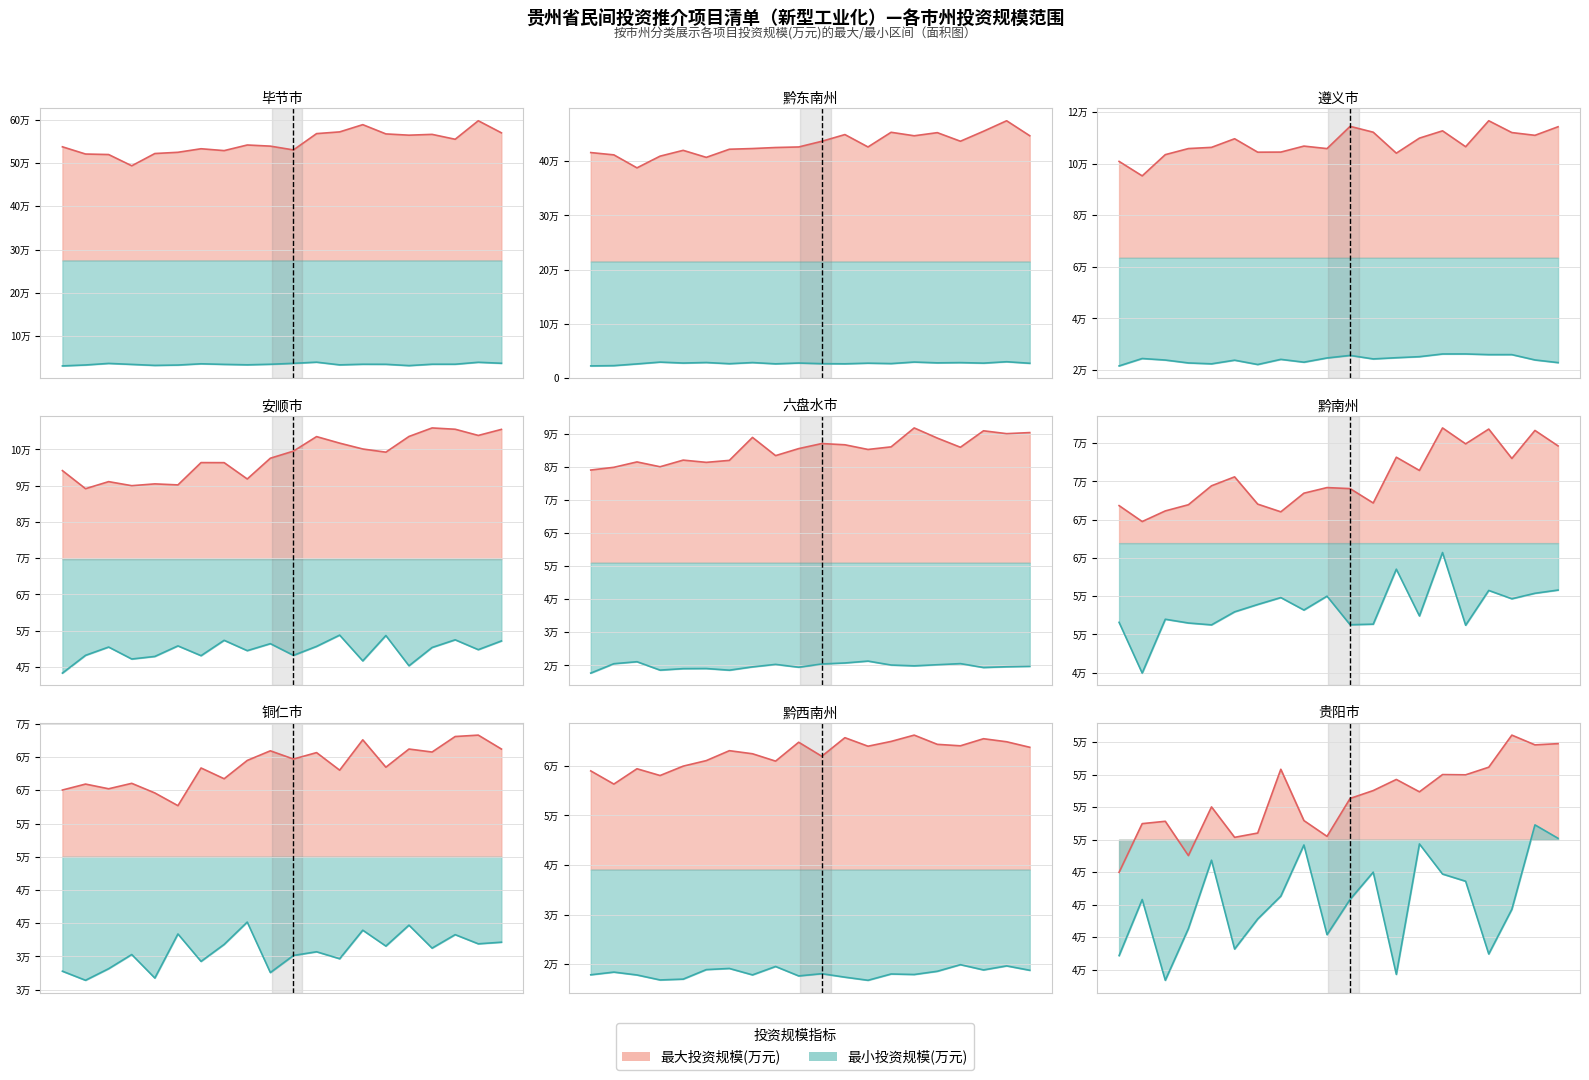

At which label does 最小投资规模(万元) first exceed 40000?

3